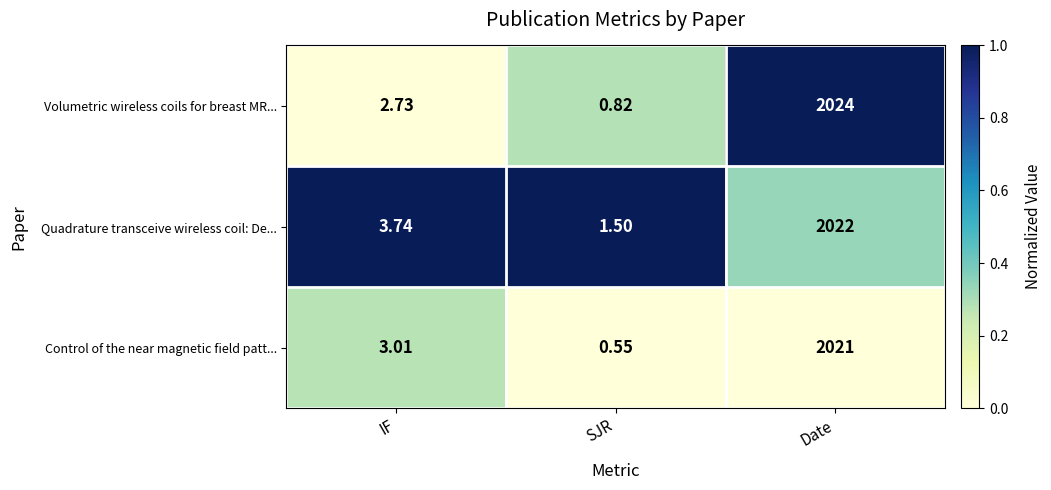

Rank the series at SJR from highest to lowest value.

Quadrature transceive wireless coil: De..., Volumetric wireless coils for breast MR..., Control of the near magnetic field patt...